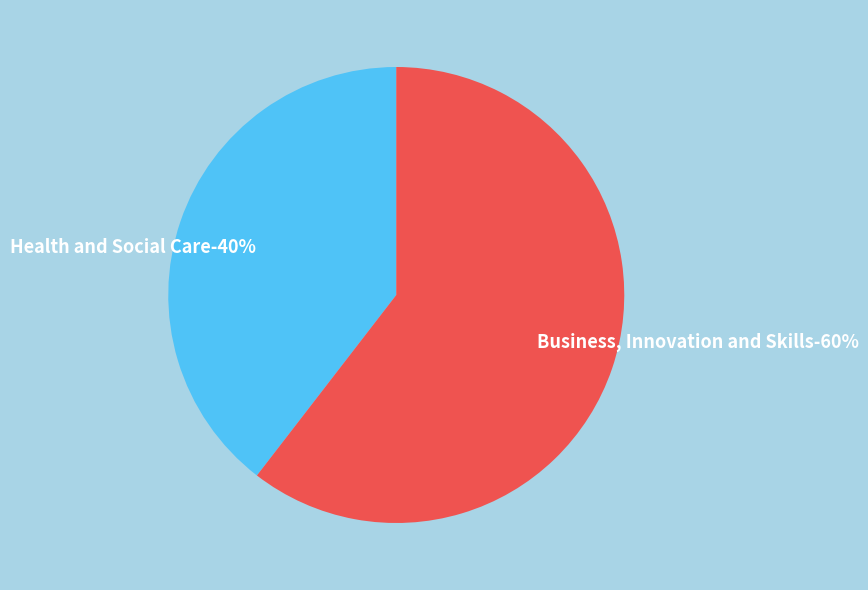

How many slices are in this pie chart?

2